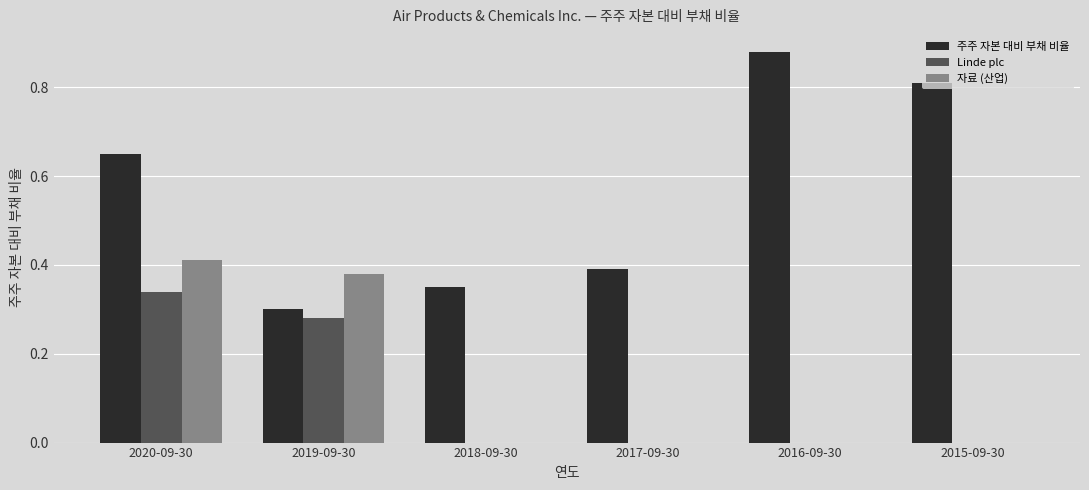

True or false: 주주 자본 대비 부채 비율 has a value of 0.3 at 2015-09-30.

False